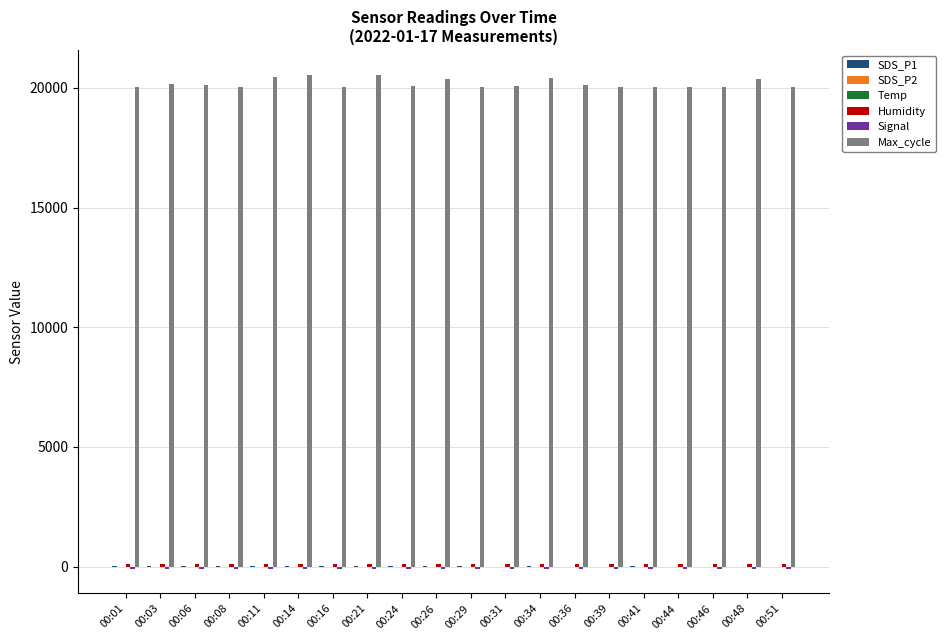

How many groups of bars are there?

20